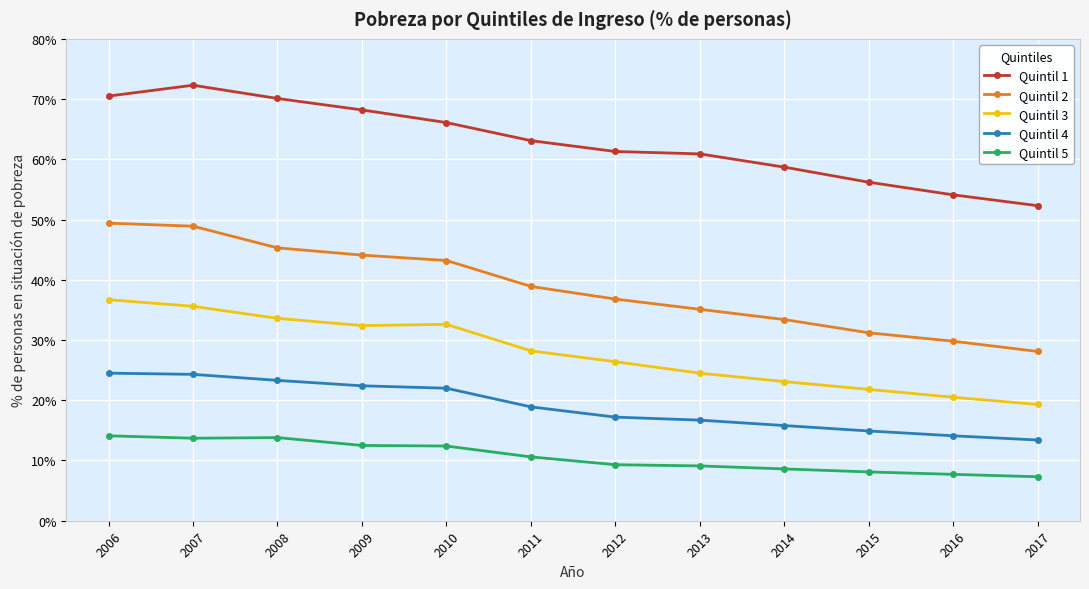

Is this an area chart (filled region under the line)?

No